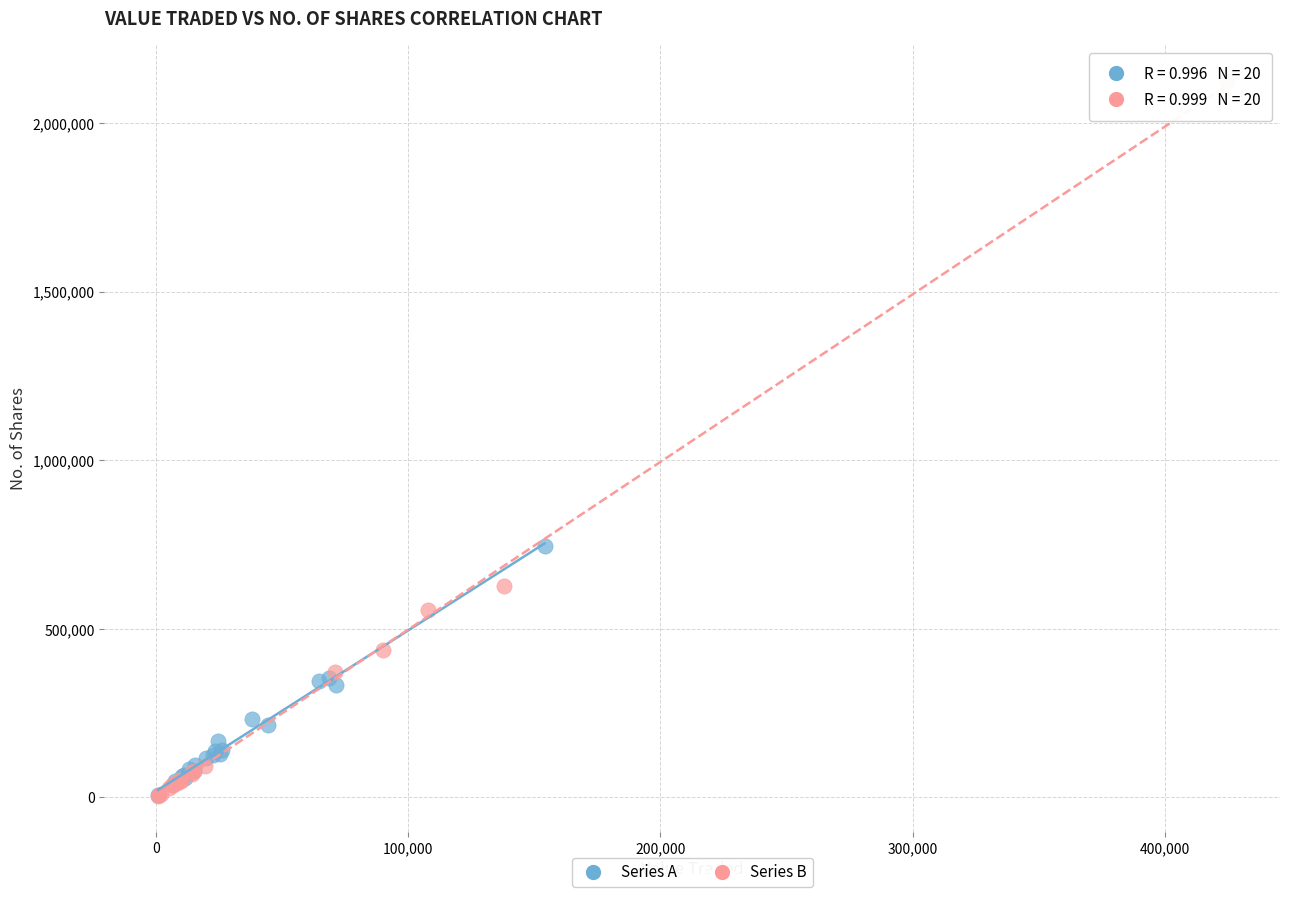

Which series has the largest Y range (max minus min)?

Series B